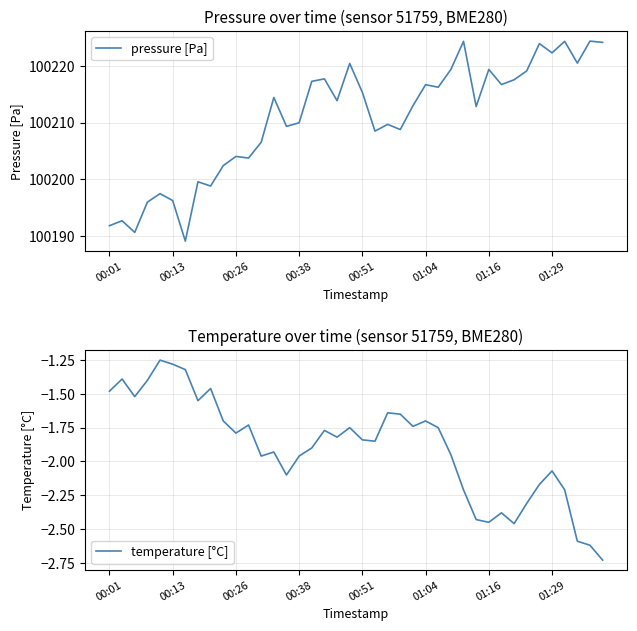

What is the difference between the second highest and minimum values in the pressure [Pa] series?

35.2